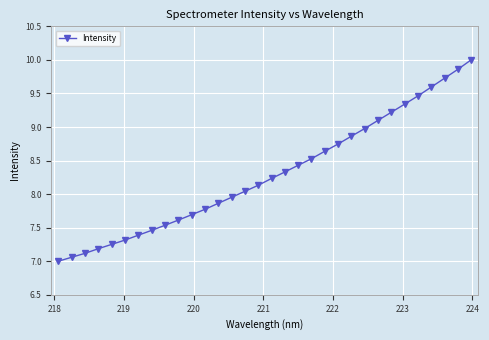

What is the maximum value shown in the chart?

10.0